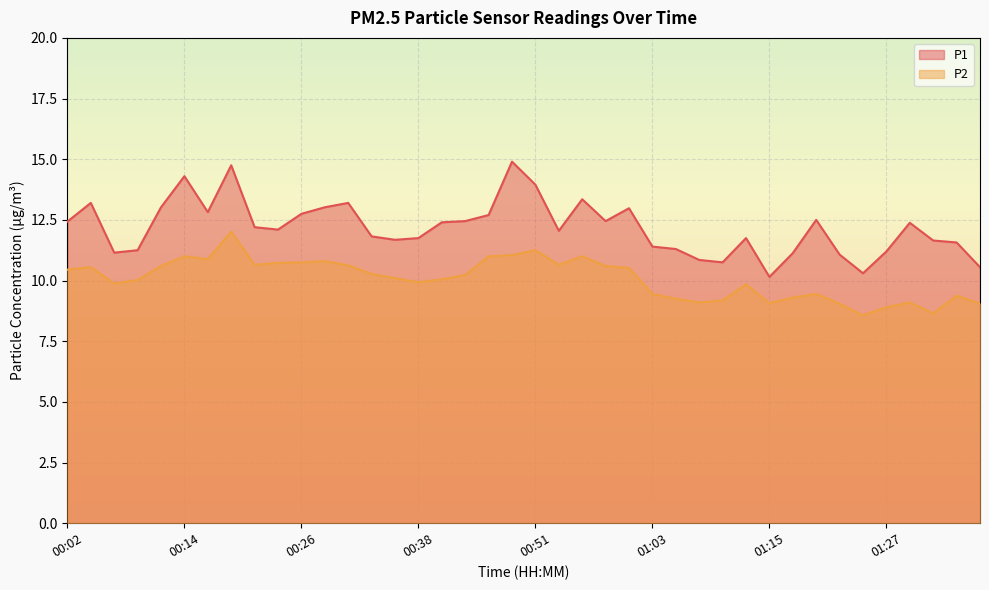

How many lines are shown in the chart?

2